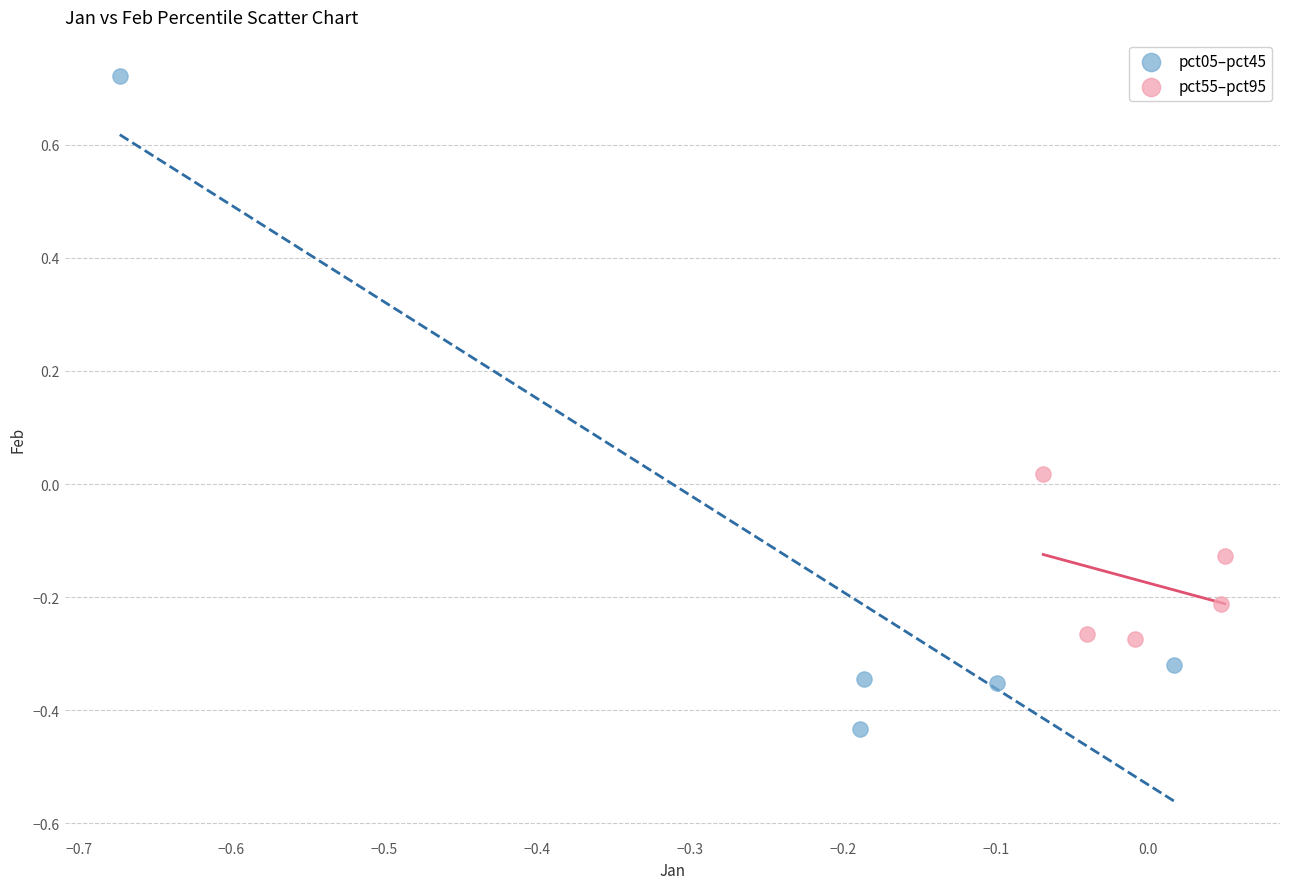

Which series reaches the maximum Y coordinate?

pct05–pct45